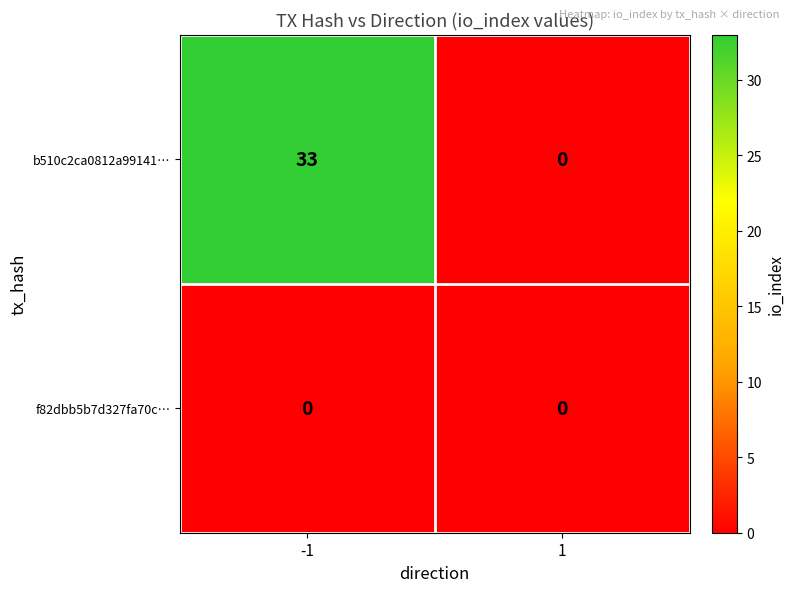

Is it true that f82dbb5b7d327fa70c… equals 0 at 1?

True